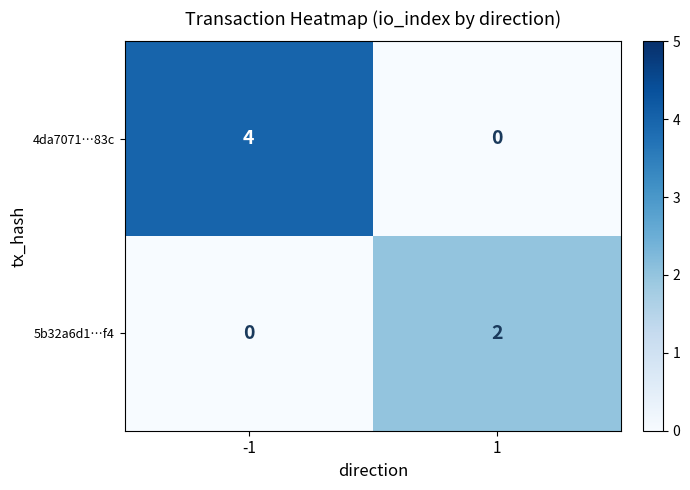

Reading left to right, list all the values displayed in this chart.

4da7071…83c: -1=4	1=0
5b32a6d1…f4: -1=0	1=2